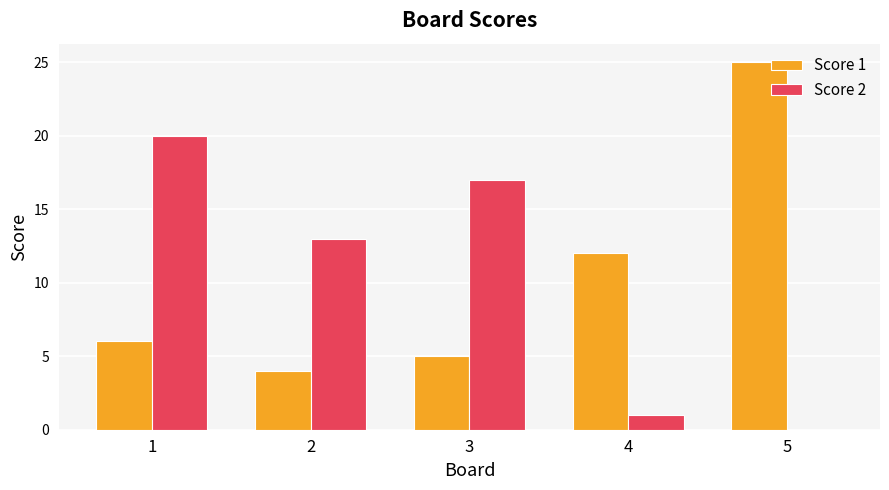

Between 1 and 5, which series saw the biggest shift?

Score 2